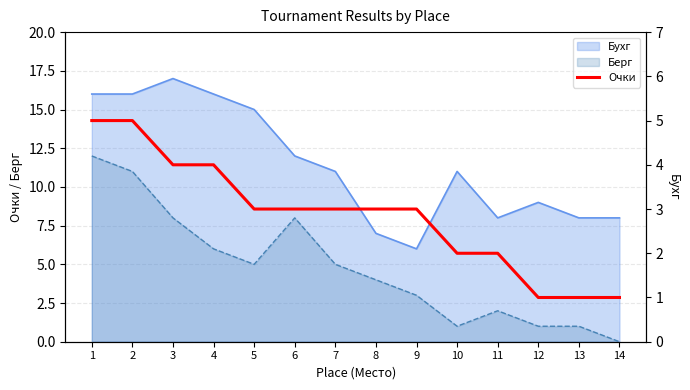

Reading left to right, what are all the values shown in this chart?

5	5	4	4	3	3	3	3	3	2	2	1	1	1